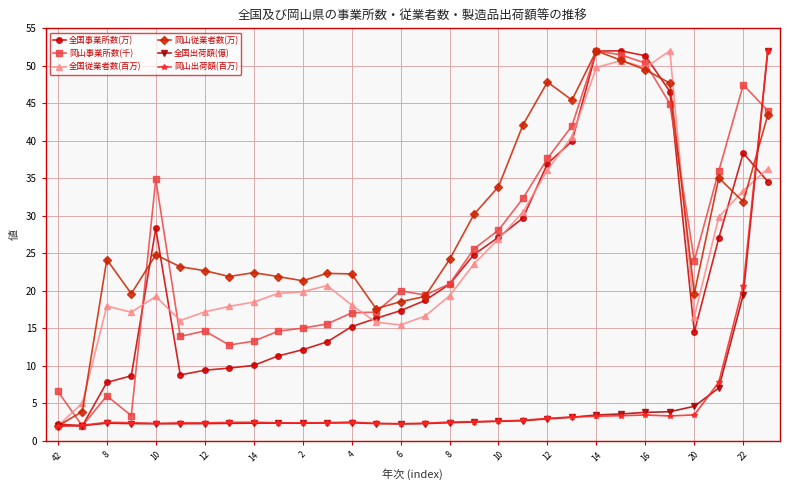

True or false: 全国従業者数(百万) has more than 2 points higher than both neighbors.

True